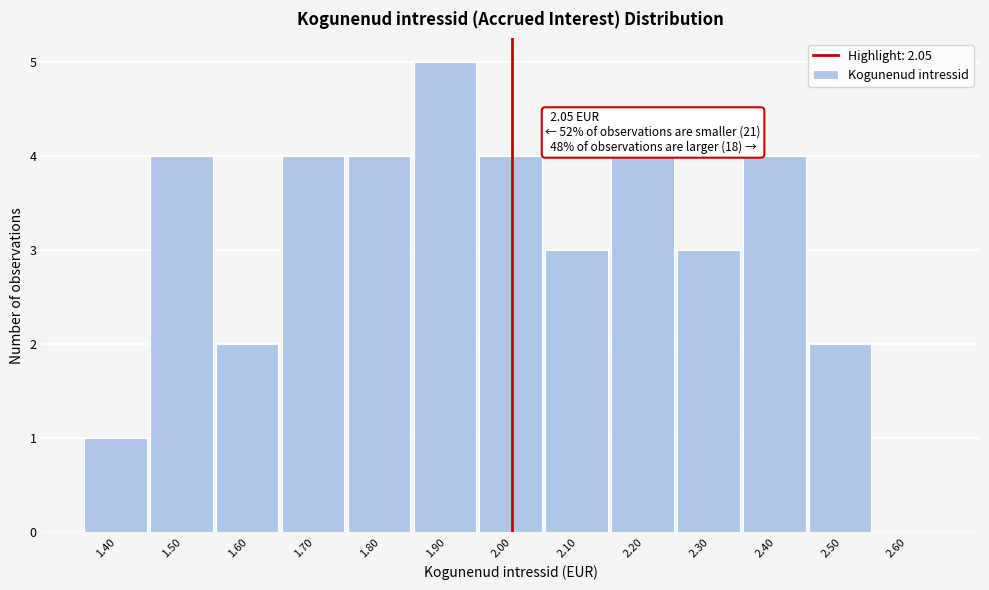

Reading right to left, extract all data points from this chart.

2.60=0	2.50=2	2.40=4	2.30=3	2.20=4	2.10=3	2.00=4	1.90=5	1.80=4	1.70=4	1.60=2	1.50=4	1.40=1